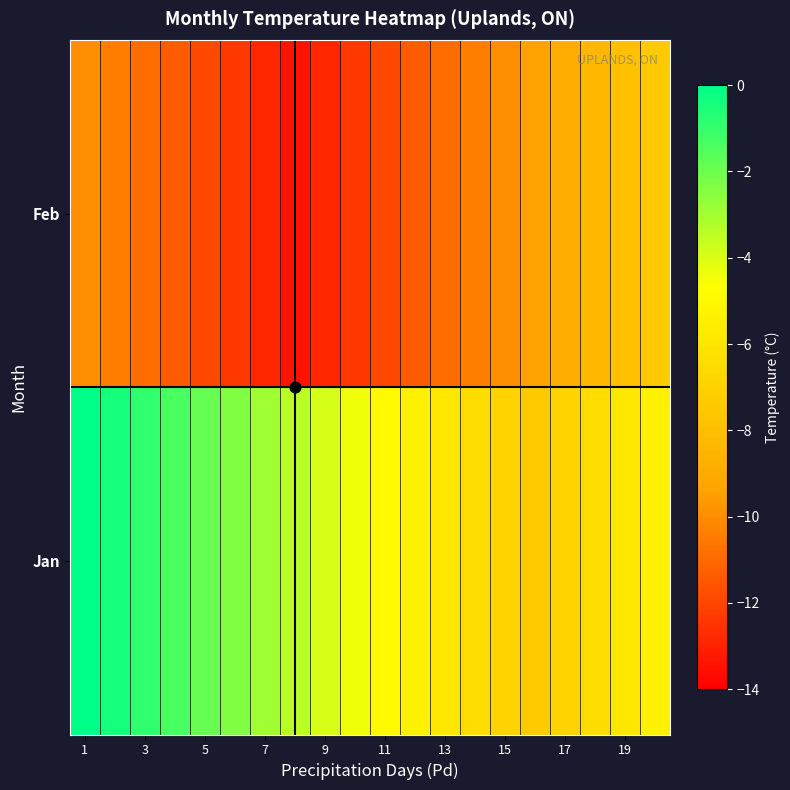

Rank the series by their average value, from highest to lowest.

Jan, Feb